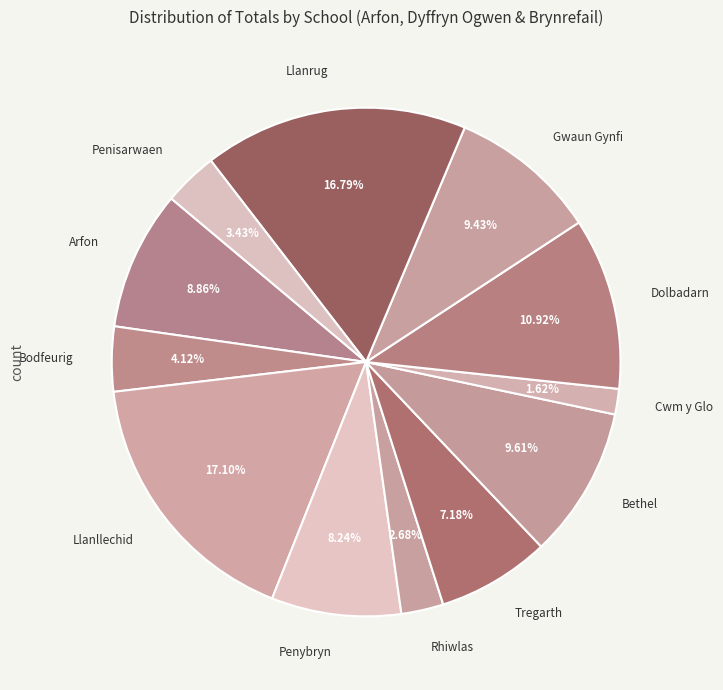

Which slice is the largest?

Llanllechid